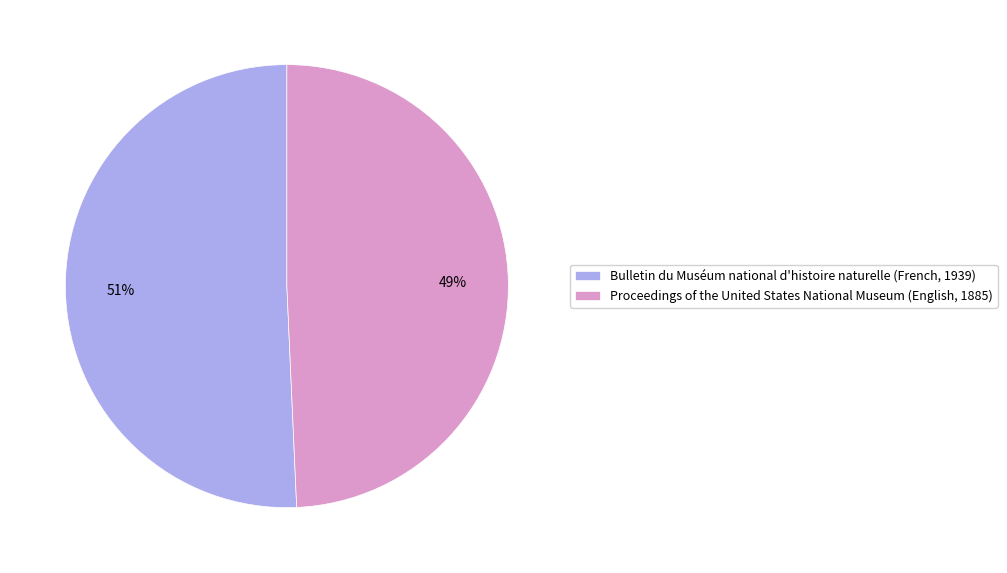

What is the smallest slice in the pie chart?

Proceedings of the United States National Museum (English, 1885)